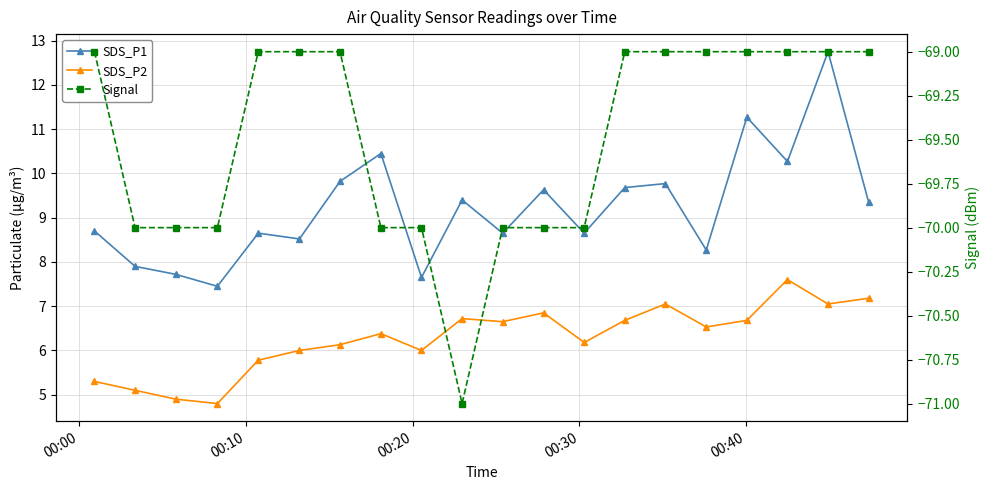

True or false: SDS_P2 and SDS_P1 intersect in this chart.

False